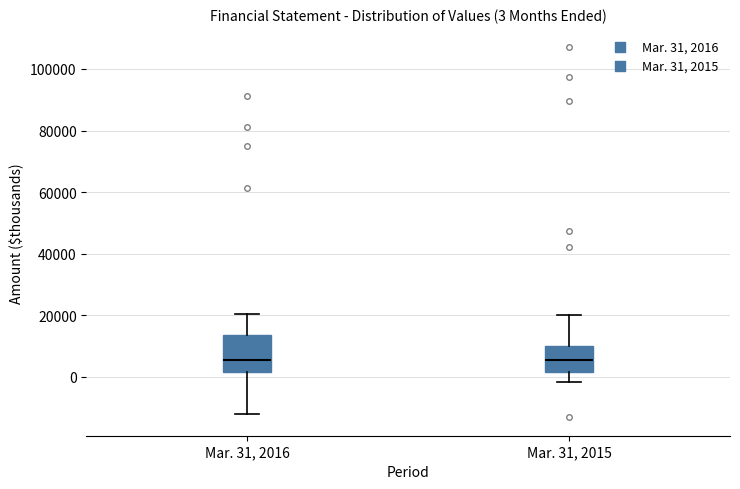

Comparing the boxes themselves (not the whiskers), which one is the tallest?

Mar. 31, 2016